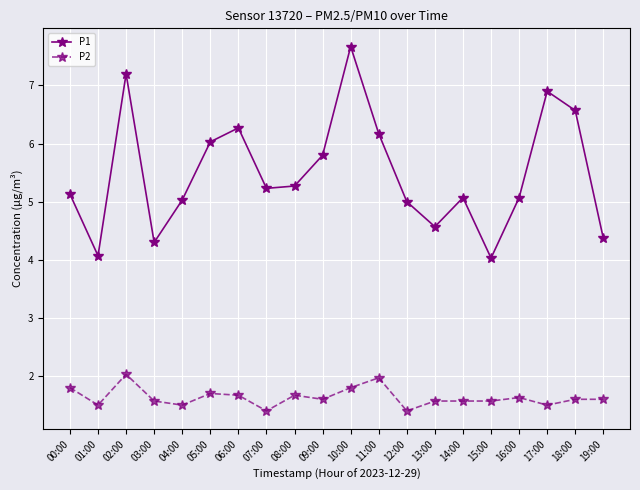

Reading left to right, transcribe all the data shown in this chart.

P1: 5.1	4.1	7.2	4.3	5.0	6.0	6.3	5.2	5.3	5.8	7.7	6.2	5.0	4.6	5.1	4.0	5.1	6.9	6.6	4.4
P2: 1.8	1.5	2.0	1.6	1.5	1.7	1.7	1.4	1.7	1.6	1.8	2.0	1.4	1.6	1.6	1.6	1.6	1.5	1.6	1.6